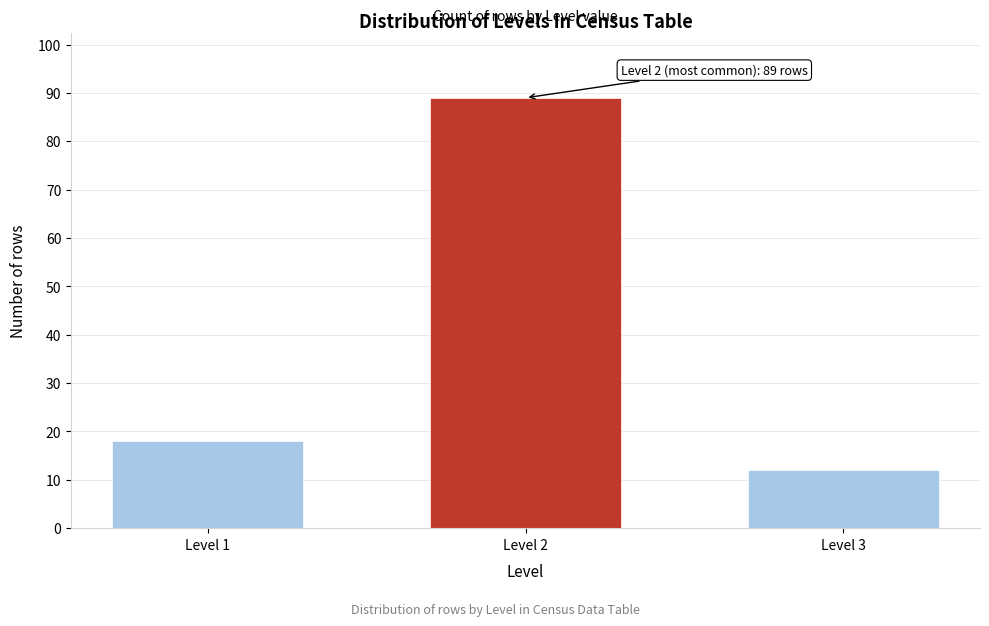

Reading left to right, what are all the values shown in this chart?

Level 1=18	Level 2=89	Level 3=12